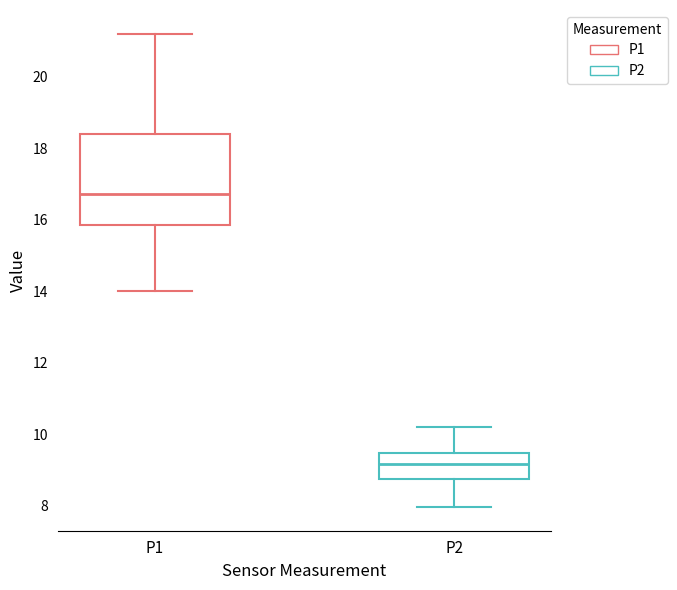

Which box is the tallest, from its lower edge to its upper edge?

P1